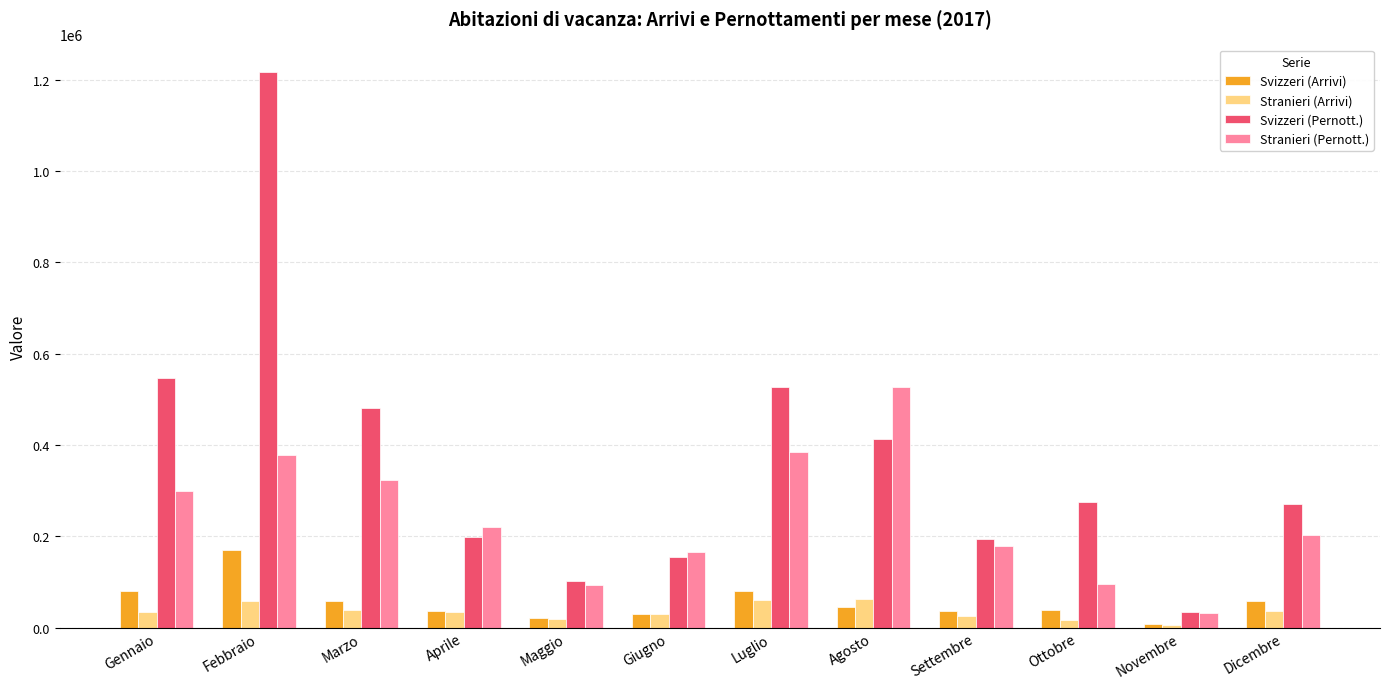

How many bars are there in total?

48